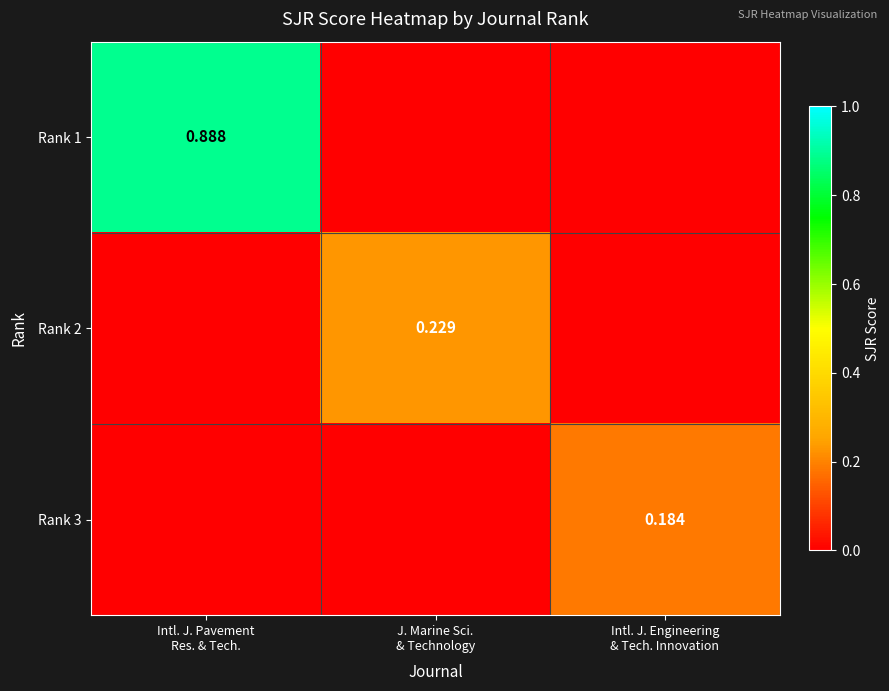

How many Rank 1 values are between 0 and 1?

3